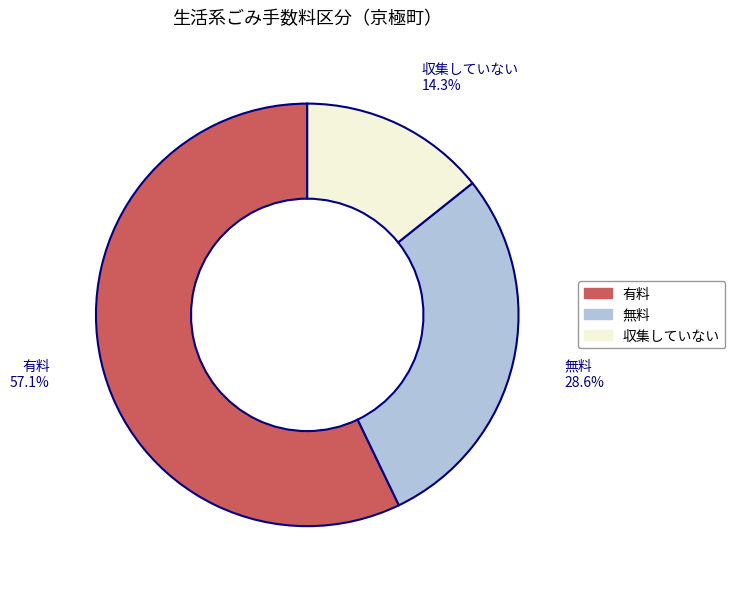

To the nearest percent, what portion does 有料 represent?

57%